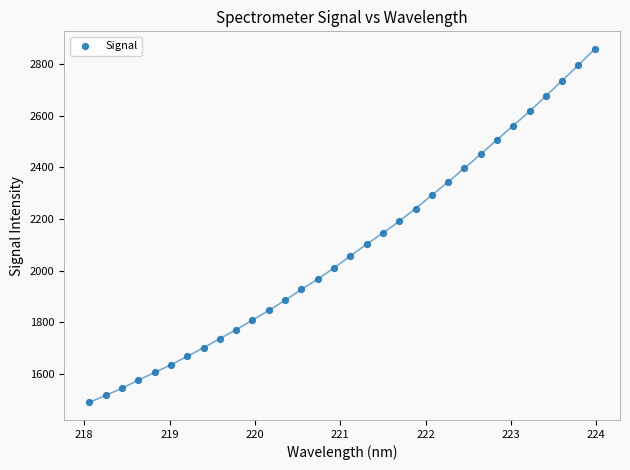

What is the range of Y values (max minus min)?

1369.1